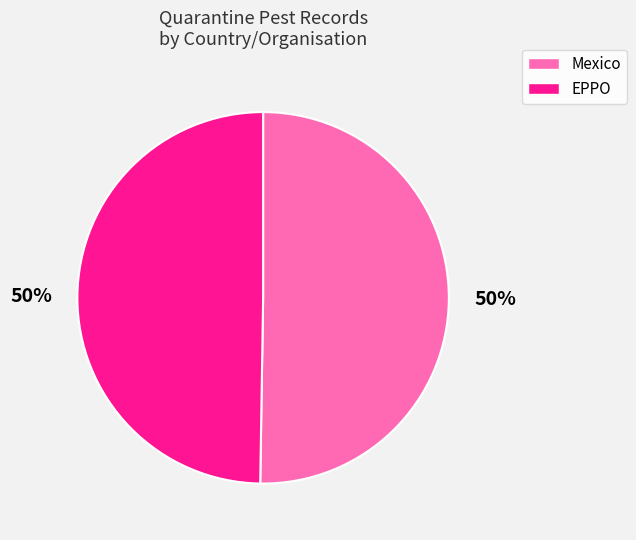

True or false: EPPO accounts for 50% of the total.

True